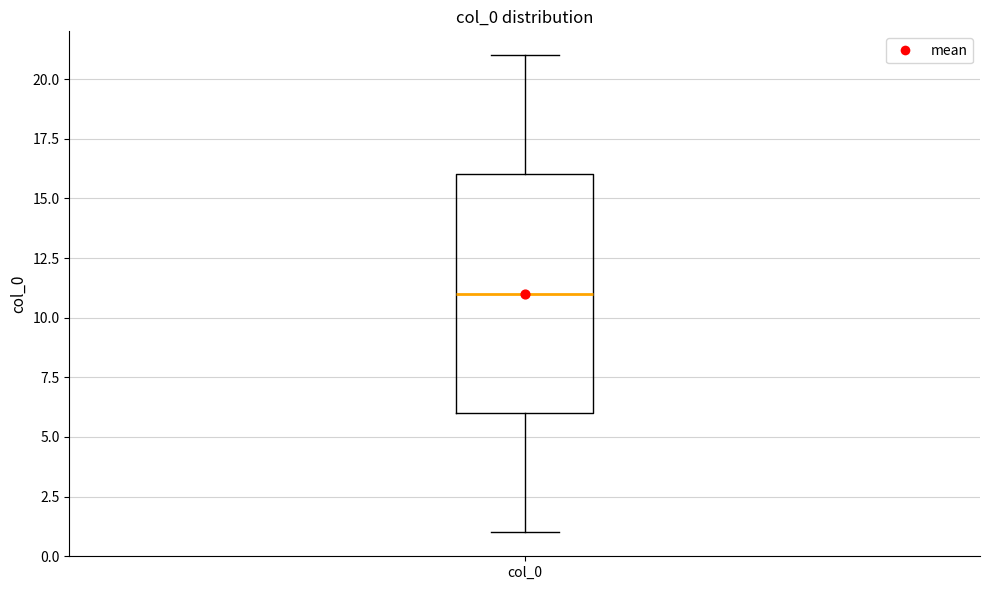

Where does the upper whisker of the box for col_0 end on the y-axis? The values are not printed on the chart, so give them approximately, as read against the axis.

21